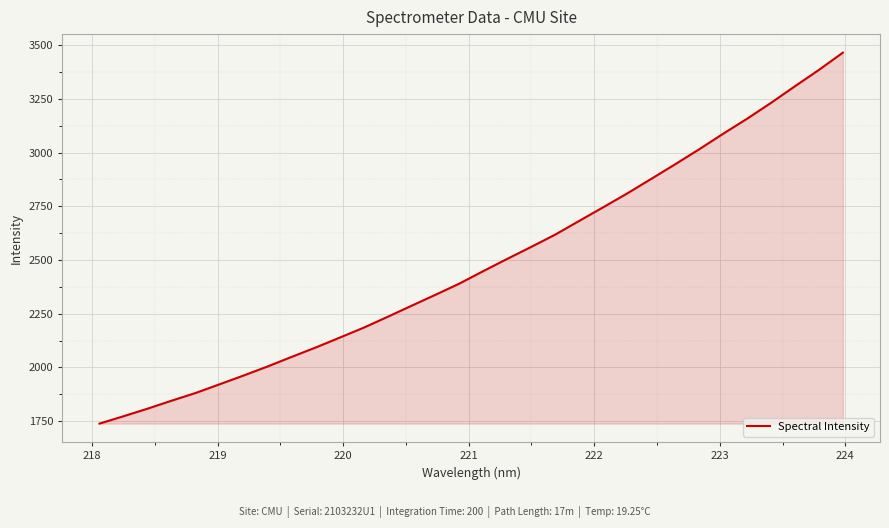

What is the difference between the maximum and minimum values?

1726.5